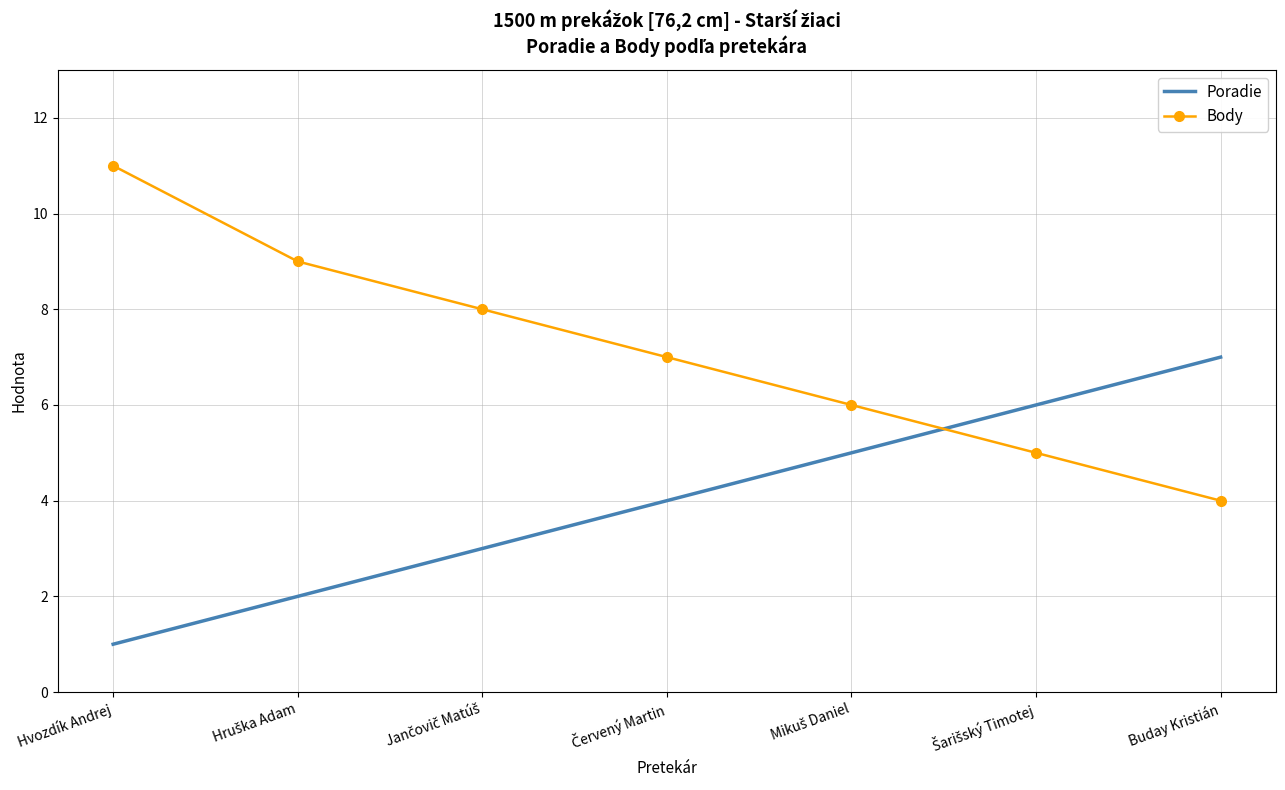

True or false: Body and Poradie intersect in this chart.

True